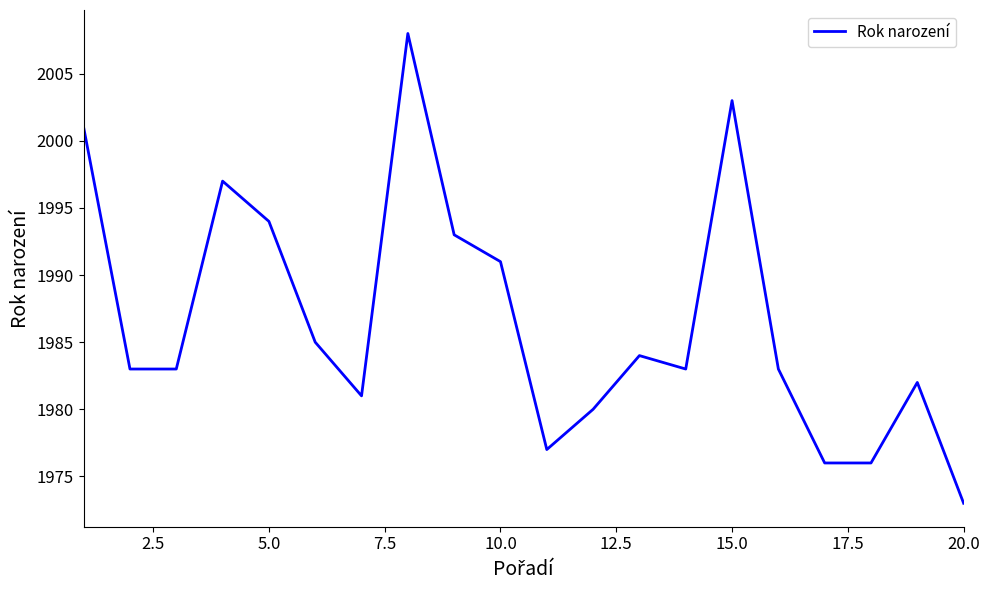

What is the difference between the maximum and minimum values?

35